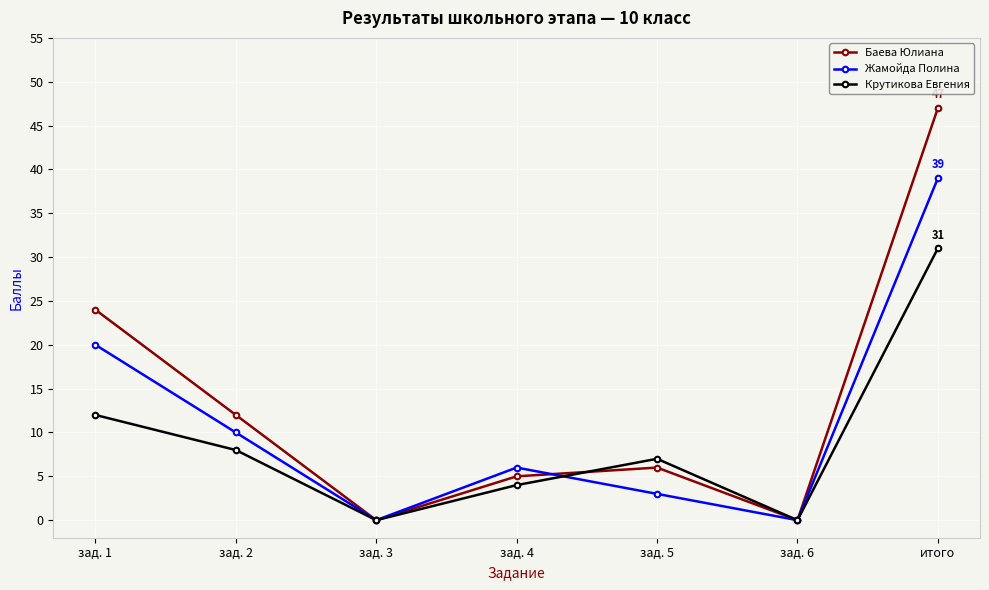

What are all the series names shown in the legend?

Баева Юлиана, Жамойда Полина, Крутикова Евгения